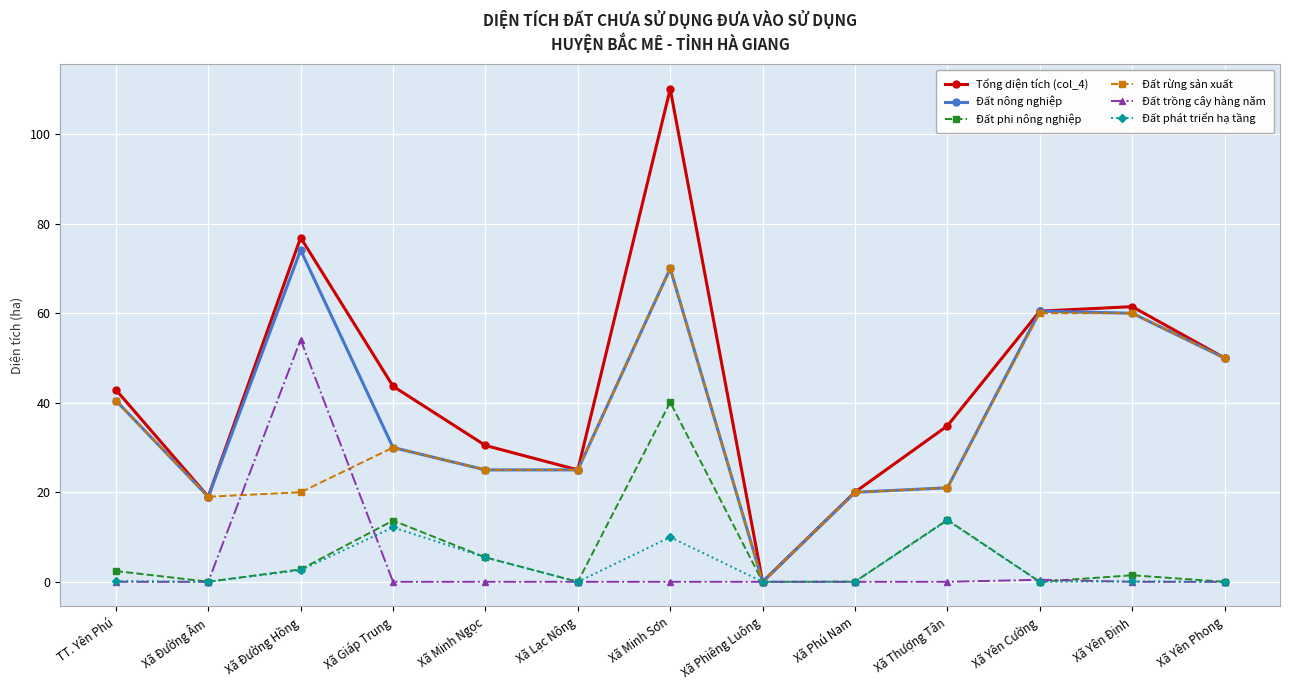

Where is Đất phát triển hạ tầng nearest to the value 6?

Xã Minh Ngọc